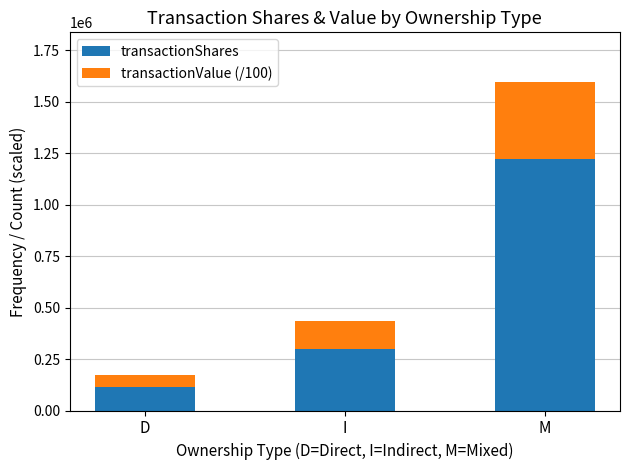

What is the average value of the transactionShares series?

546847.7